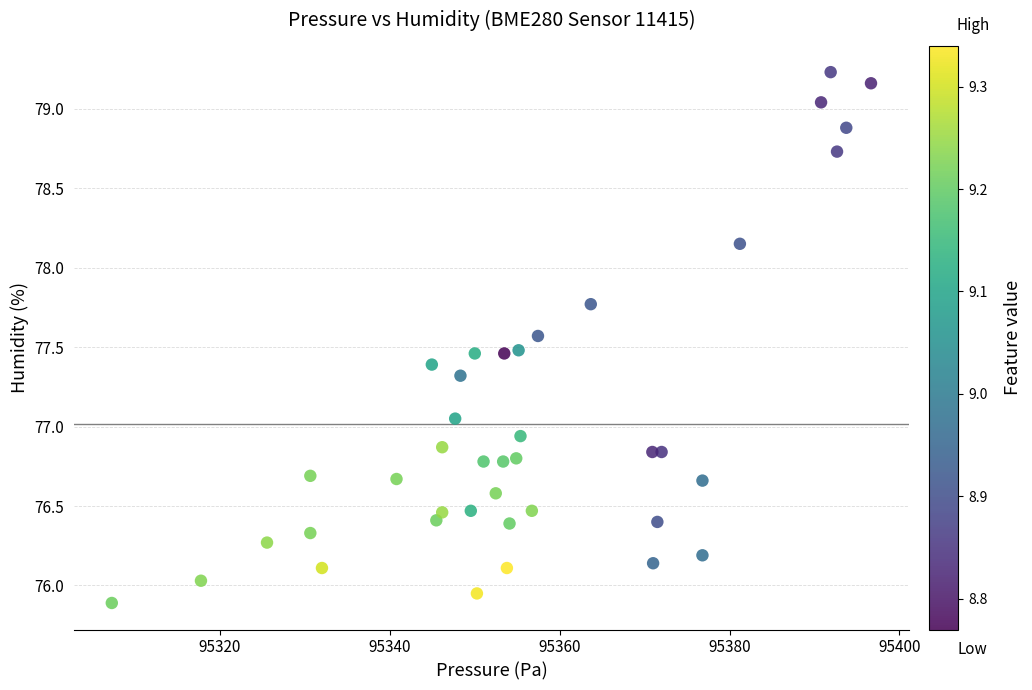

What is the range of Y values (max minus min)?

3.3